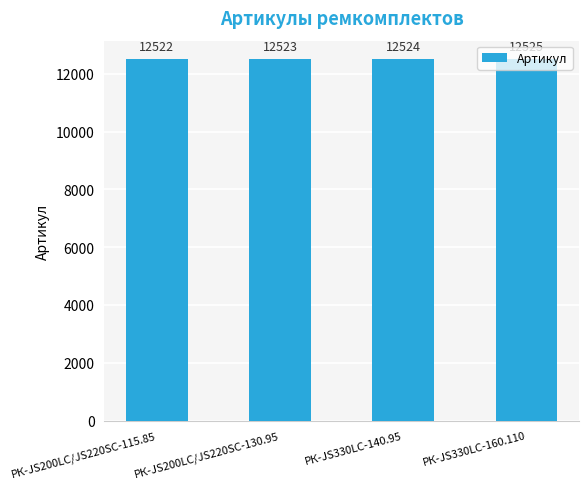

What is the ratio of the value at РК-JS200LC/JS220SC-130.95 to the value at РК-JS330LC-140.95?

1.0